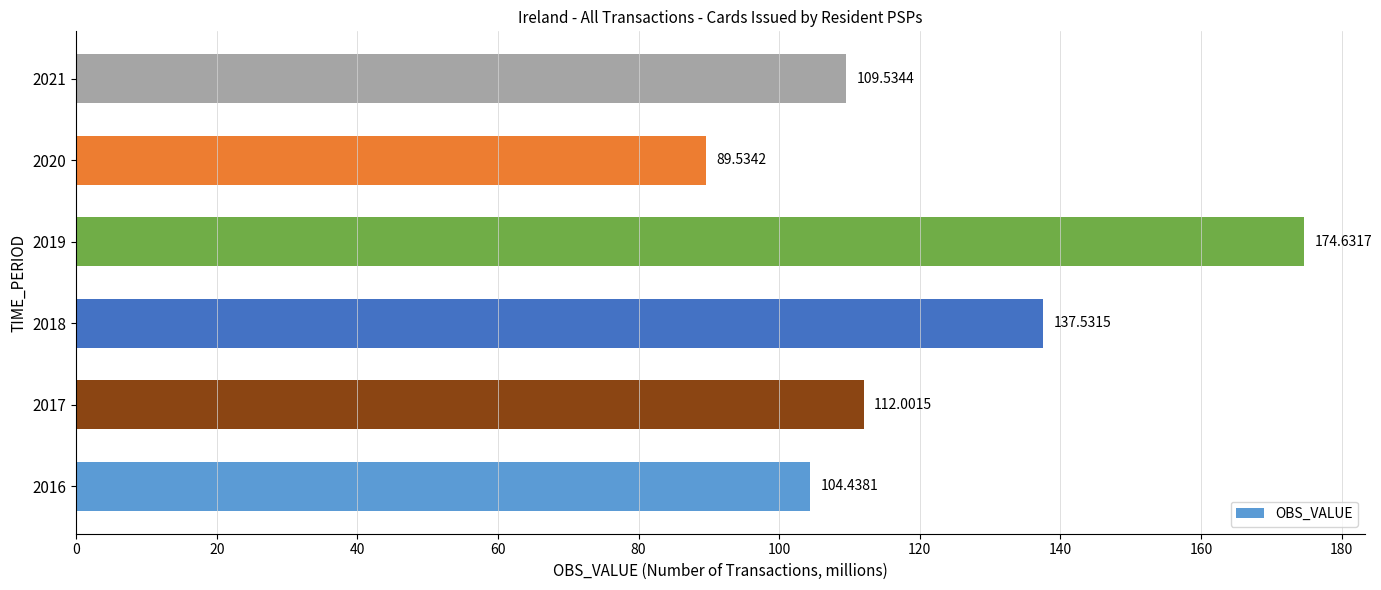

List the labels in order of value, largest first.

2019, 2018, 2017, 2021, 2016, 2020